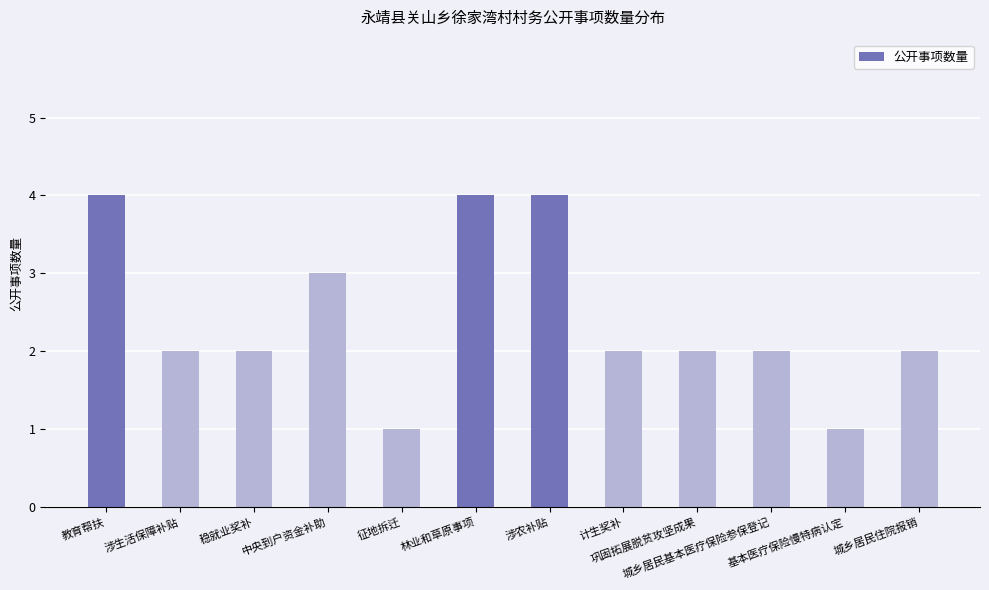

What is the difference between the maximum and minimum values?

3